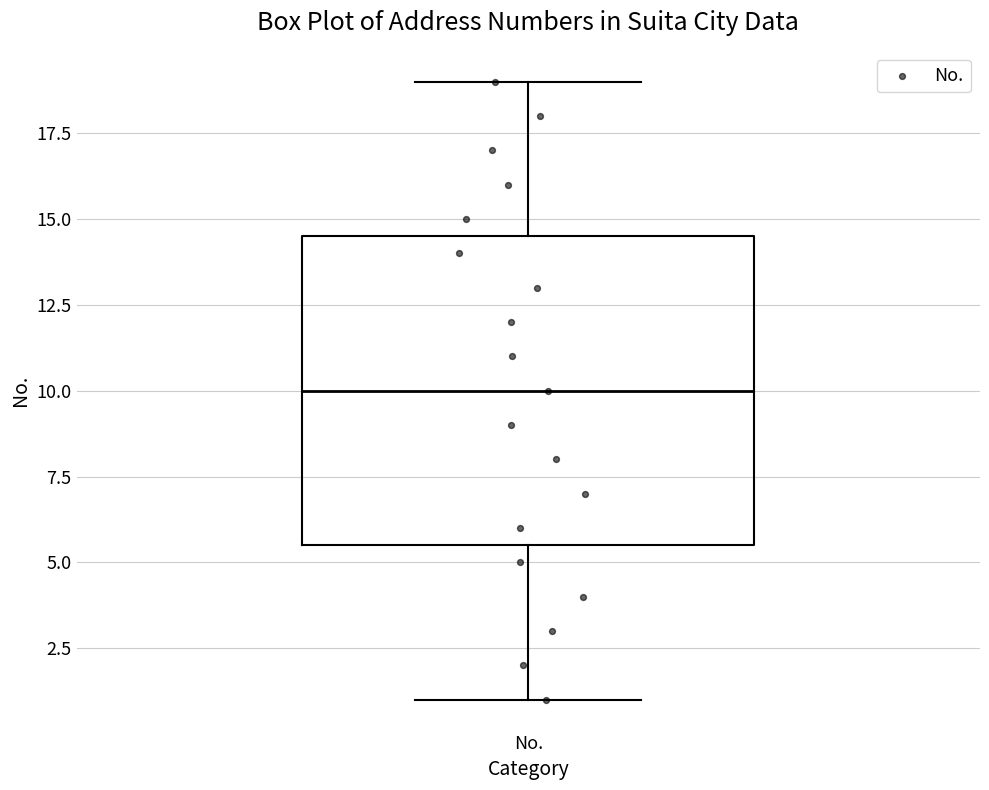

Where is the upper edge of the box for No. on the y-axis? The values are not printed on the chart, so give them approximately, as read against the axis.

14.5